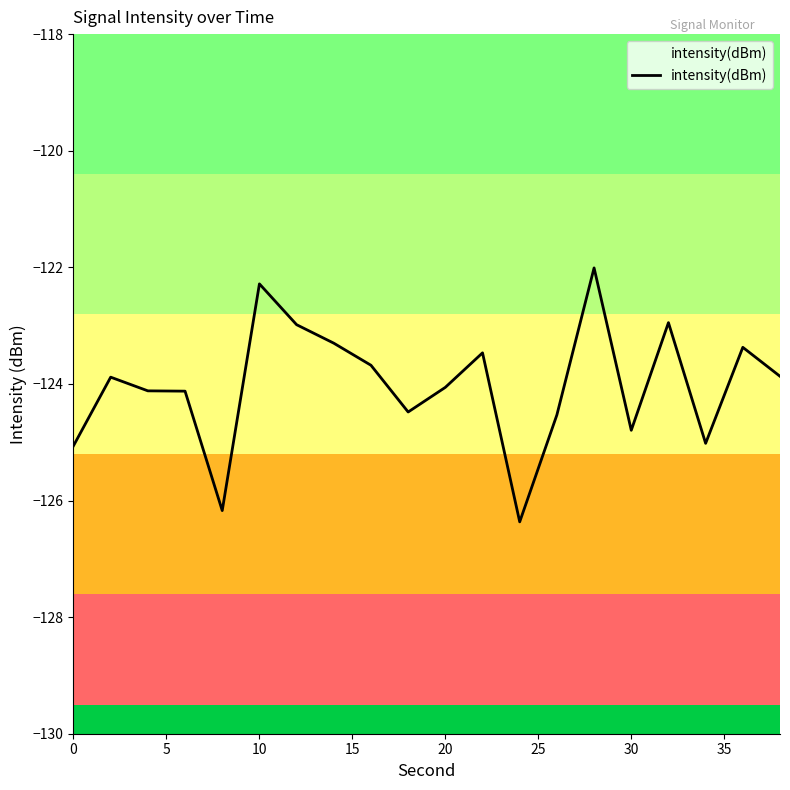

What is the average value?

-124.0